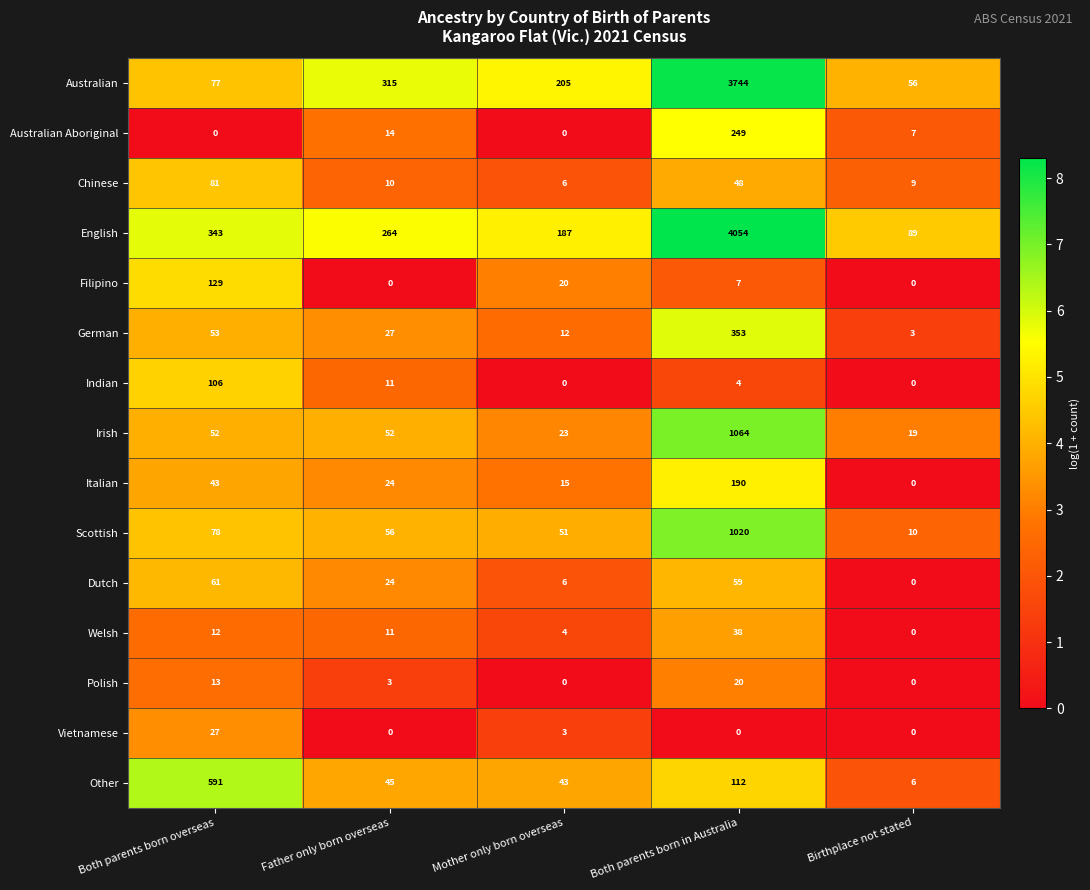

At how many categories does at least one series exceed 5?

5